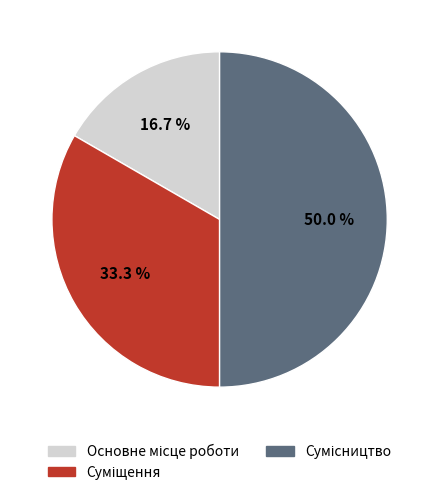

How many slices are in this pie chart?

3